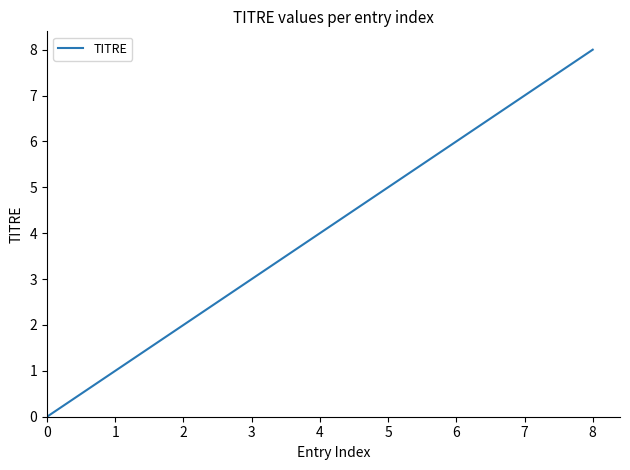

How many distinct data groups are displayed?

1